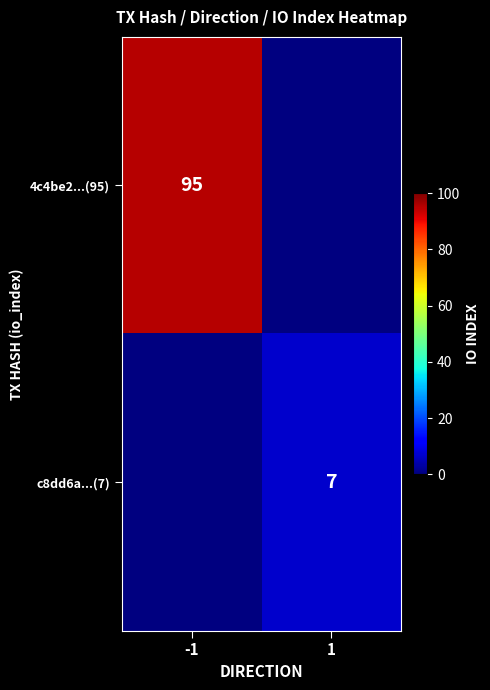

The value of 4c4be2...(95) at -1 is 95. True or false?

True